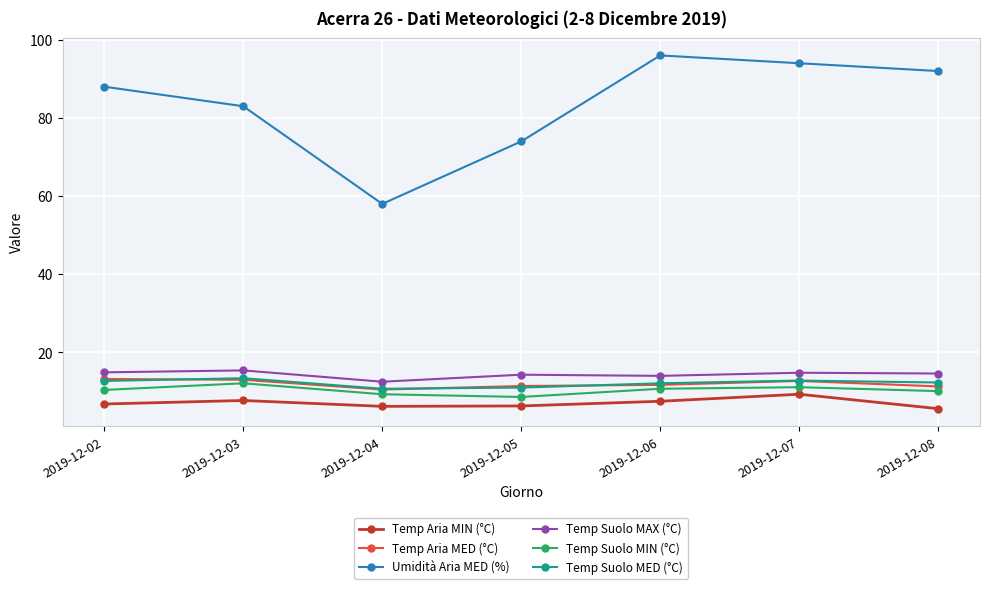

What is the difference between the maximum and second lowest values in the Temp Suolo MAX (°C) series?

1.4